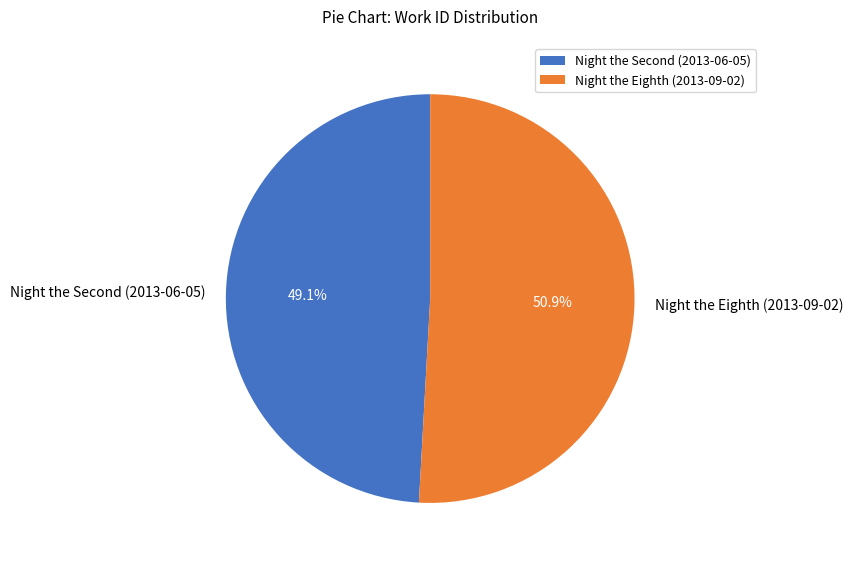

Rank the categories by value from highest to lowest.

Night the Eighth (2013-09-02), Night the Second (2013-06-05)